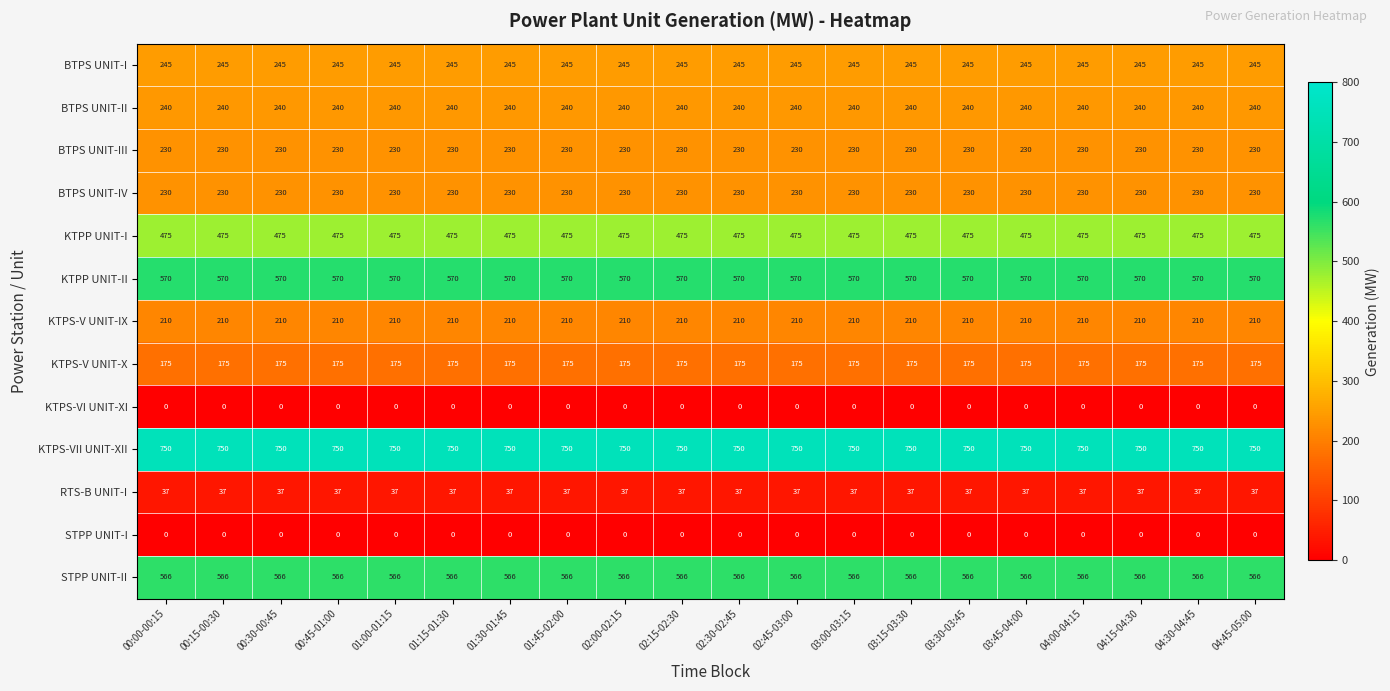

The value of BTPS UNIT-II at 01:45-02:00 is 240. True or false?

True